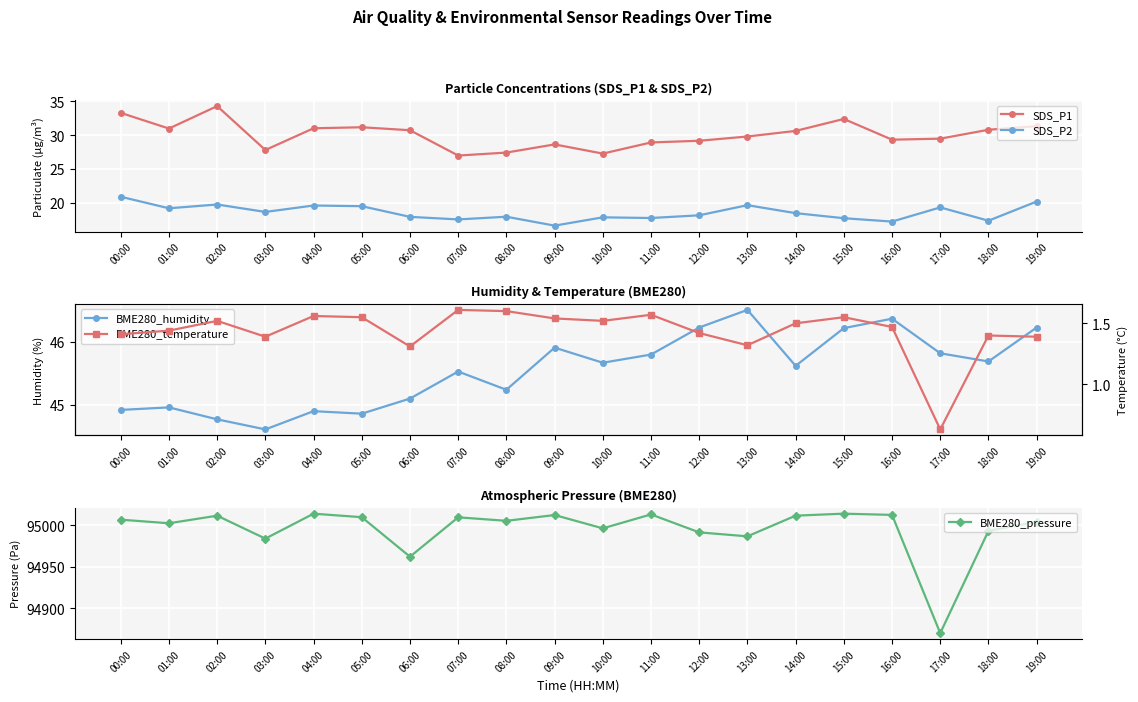

At how many categories does at least one series exceed 94531?

20